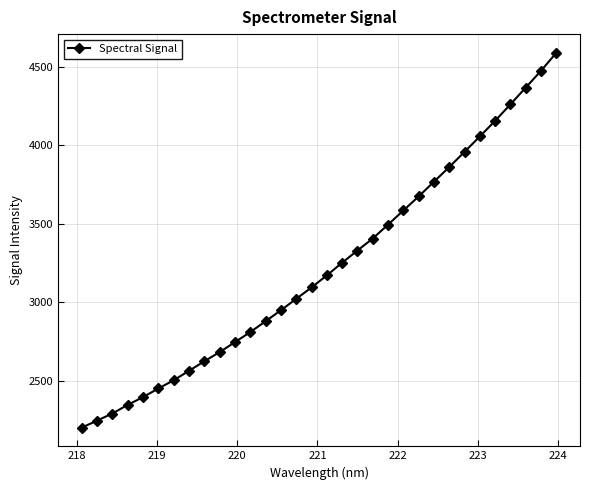

What is the difference between the second highest and second lowest values?

2225.9